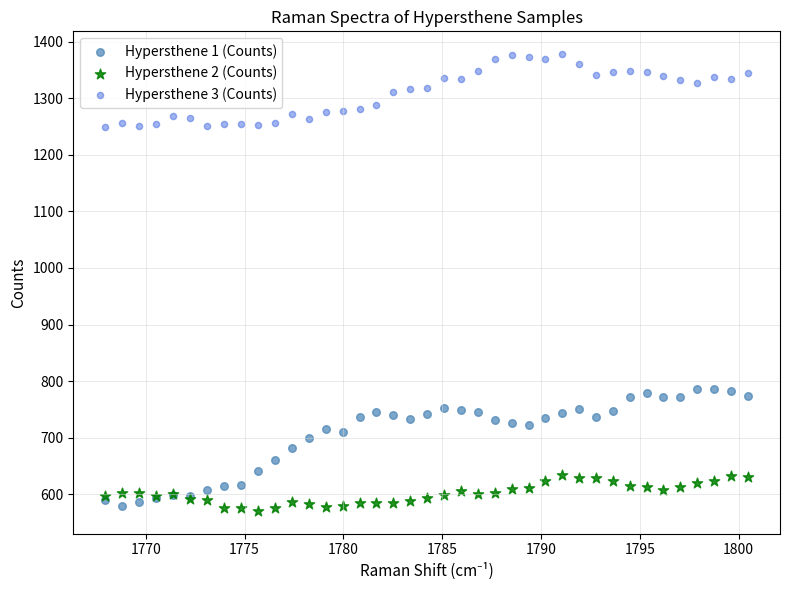

What is the X range (max minus min) for the scatter plot?

32.5